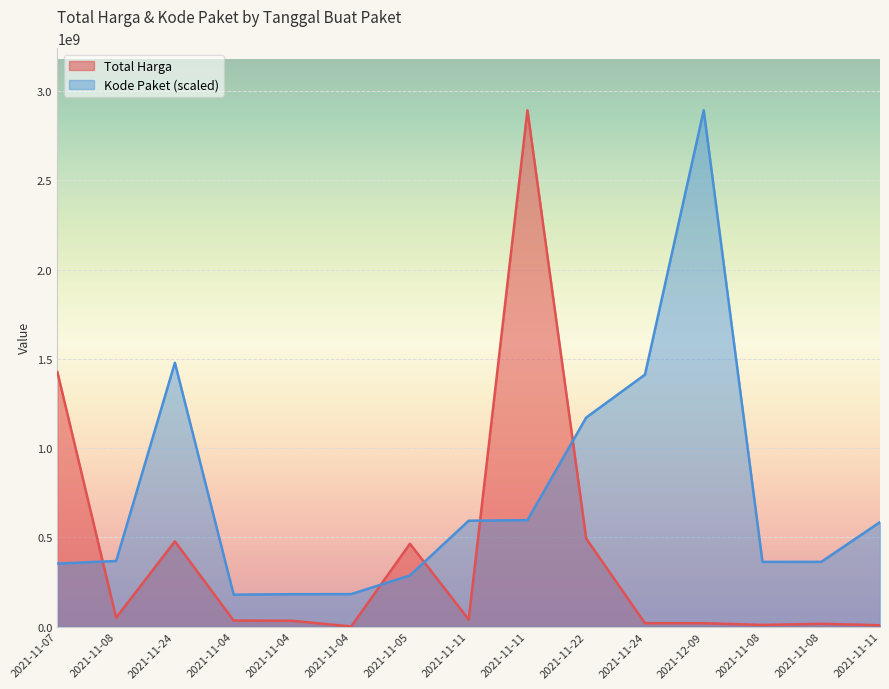

True or false: Kode Paket and Total Harga intersect in this chart.

True